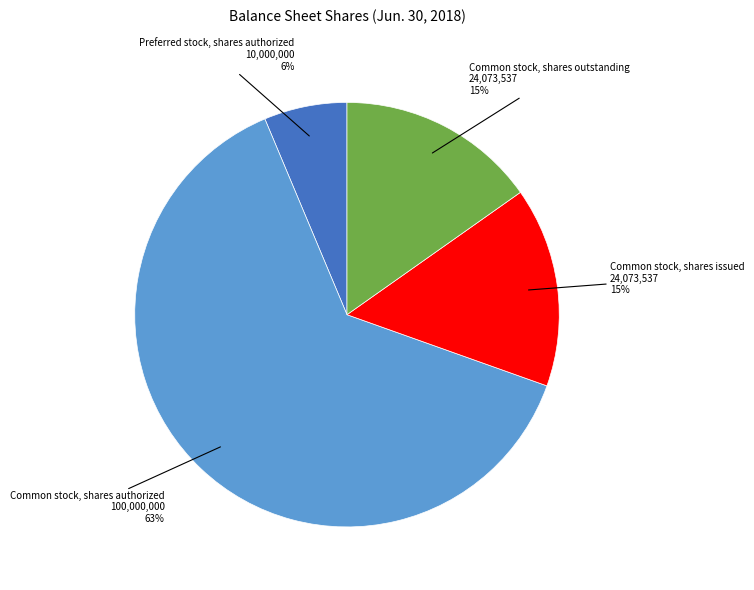

Which slice is the smallest?

Preferred stock, shares authorized